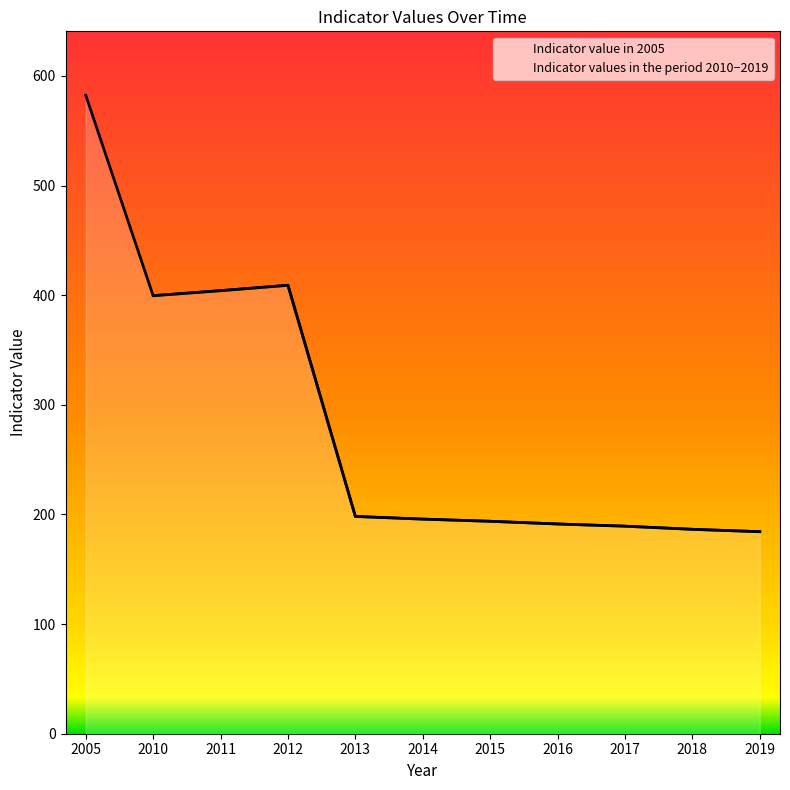

What is the highest value of the Indicator values in the period 2010−2019 series?

409.0